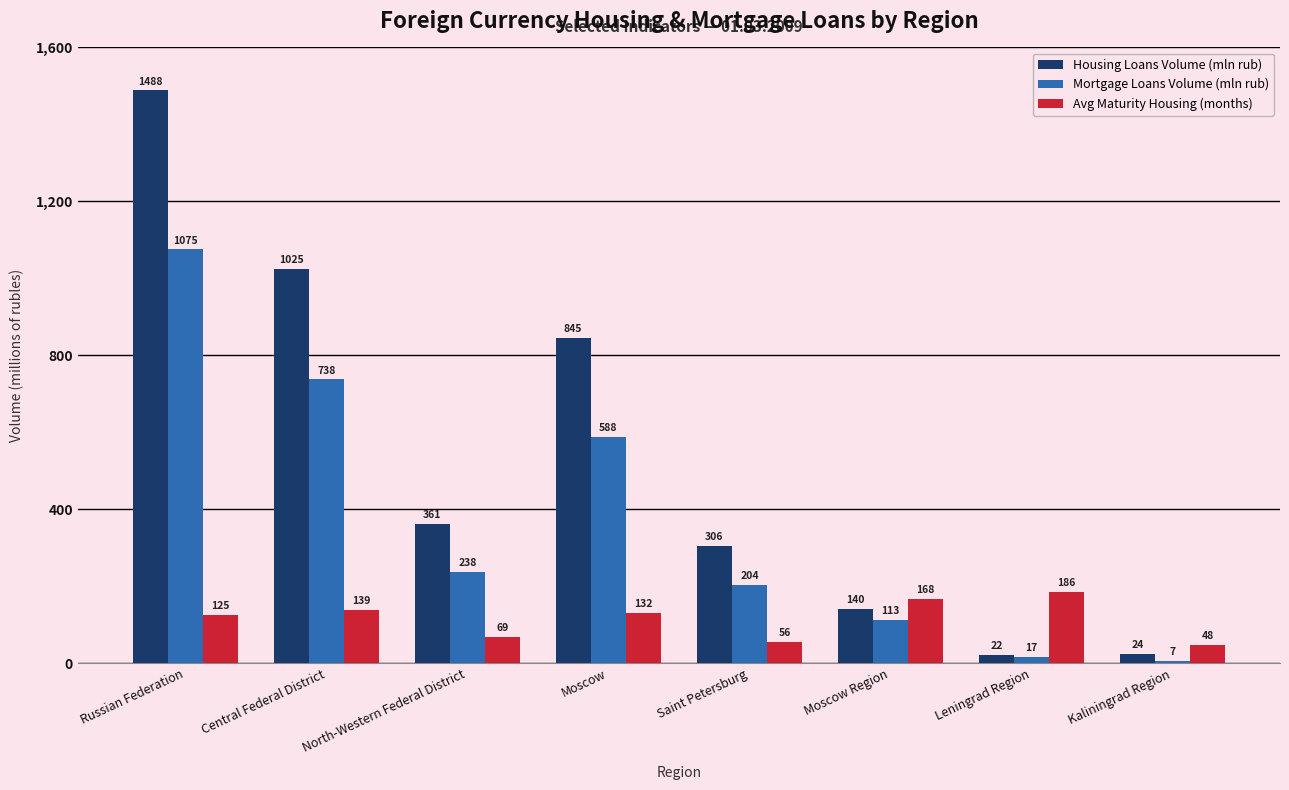

Where does the Avg Maturity Housing (months) series first go above 131?

Central Federal District